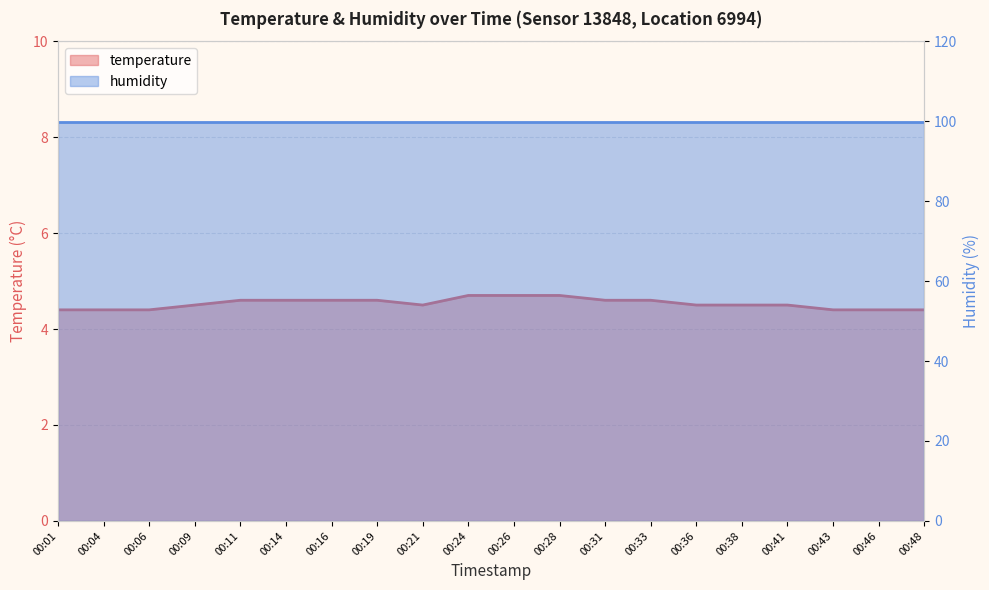

What is the ratio of the value at 00:19 to the value at 00:26?

1.0